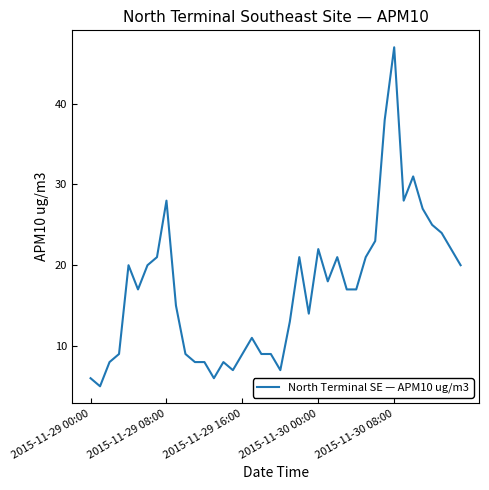

Reading right to left, extract all data points from this chart.

20	22	24	25	27	31	28	47	38	23	21	17	17	21	18	22	14	21	13	7	9	9	11	9	7	8	6	8	8	9	15	28	21	20	17	20	9	8	5	6